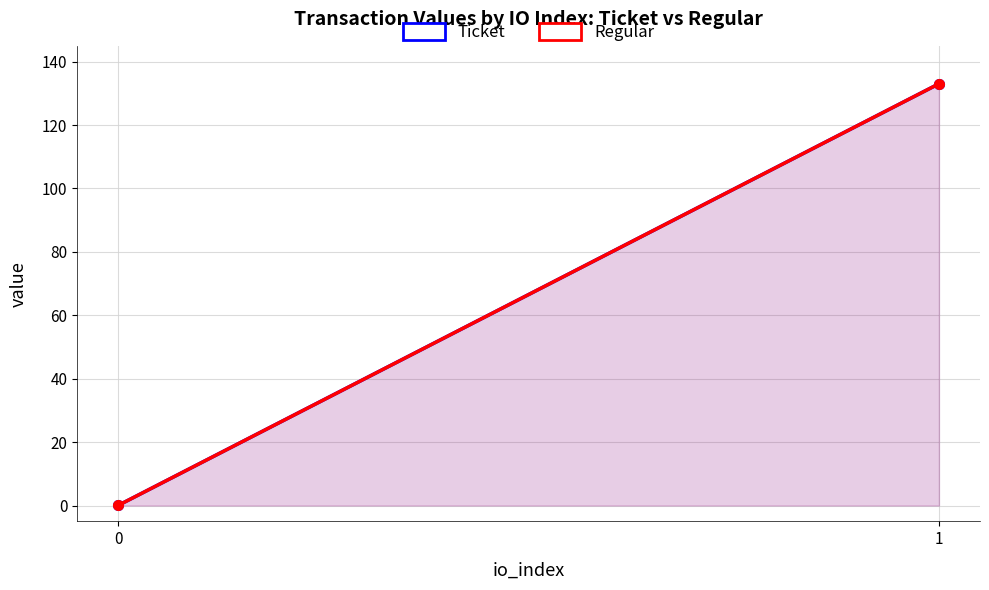

What is the average value of the Regular series?

66.5